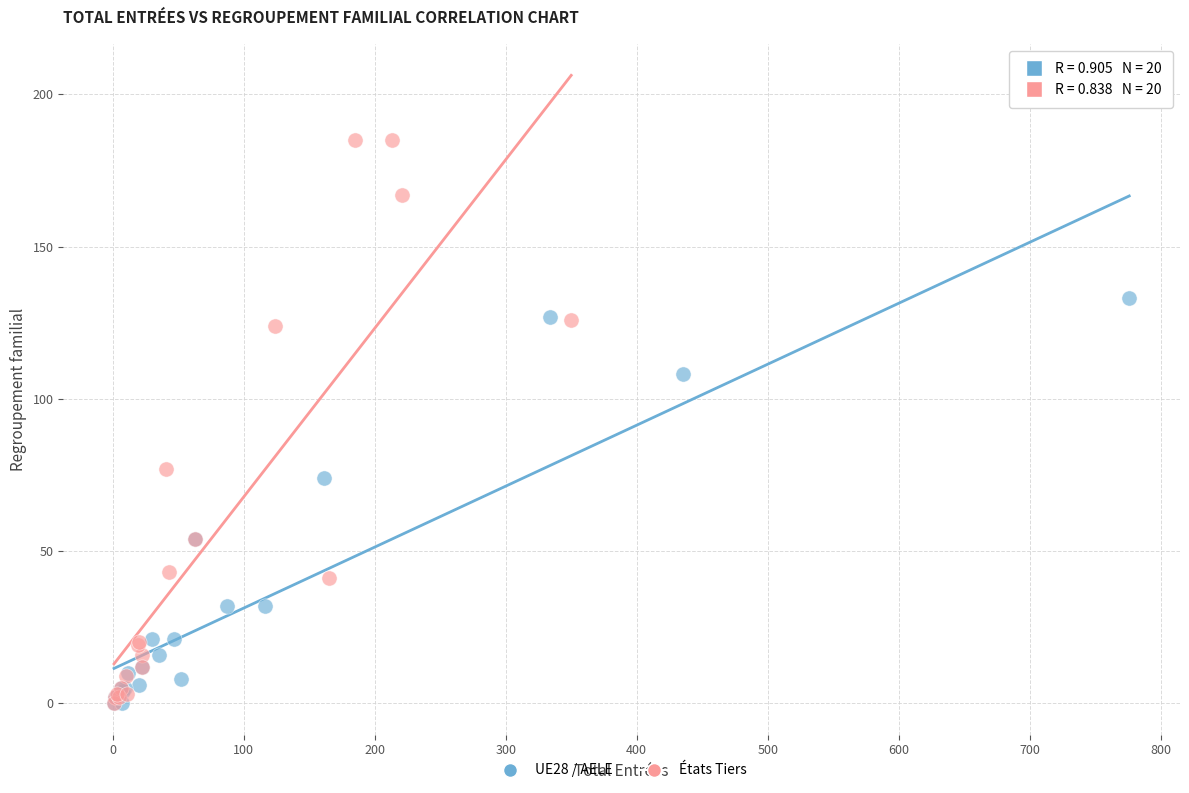

Which series has the largest Y range (max minus min)?

États Tiers